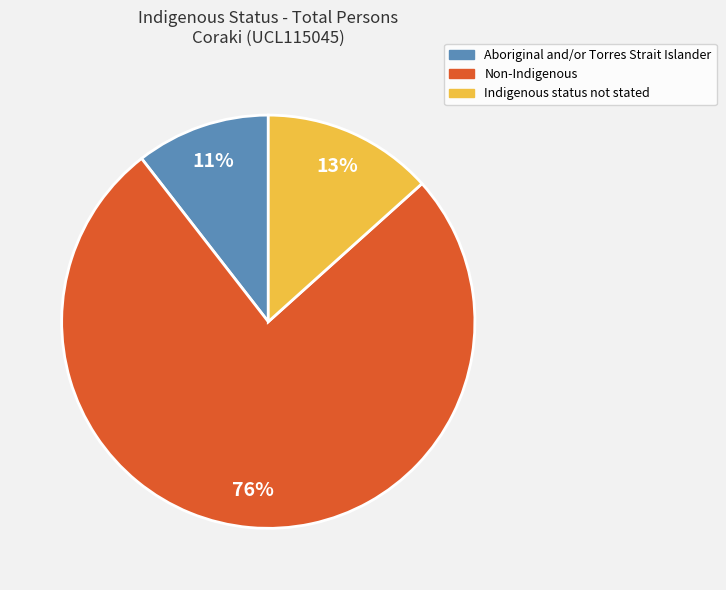

Which slice represents more than half of the pie?

Non-Indigenous